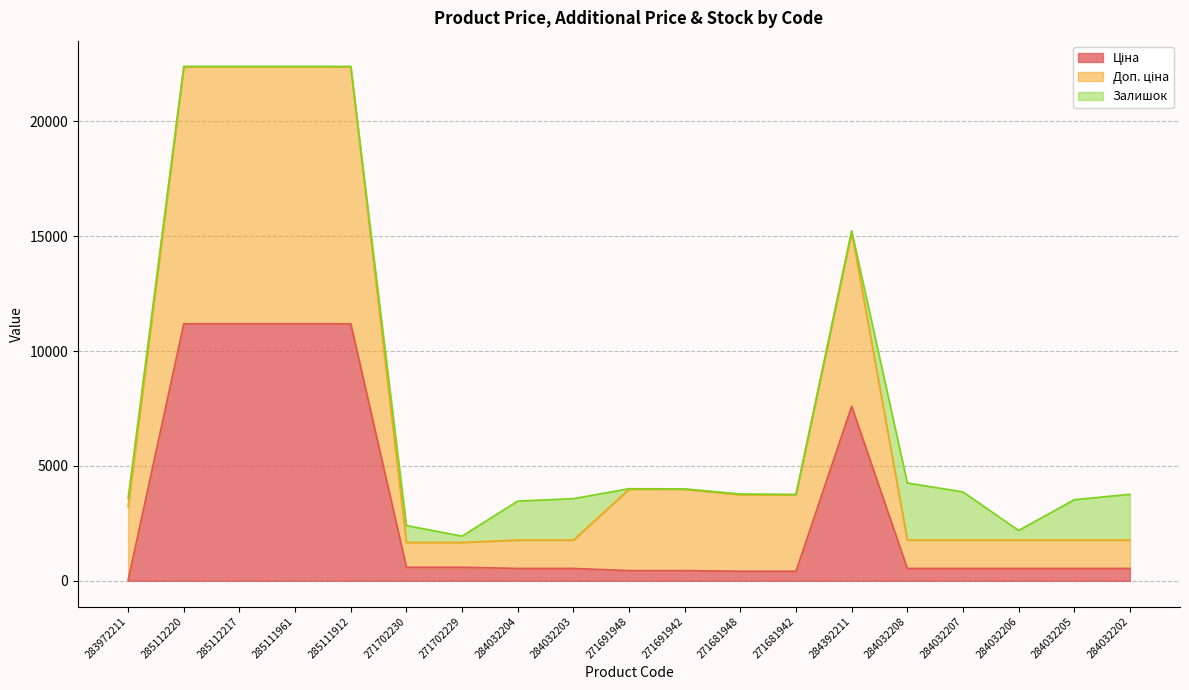

True or false: Ціна and Доп. ціна intersect in this chart.

False